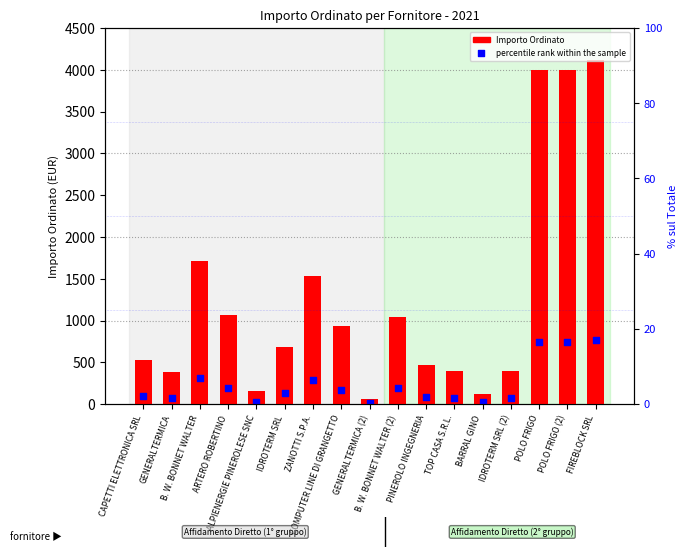

Which series has the largest total across all categories?

Importo Ordinato